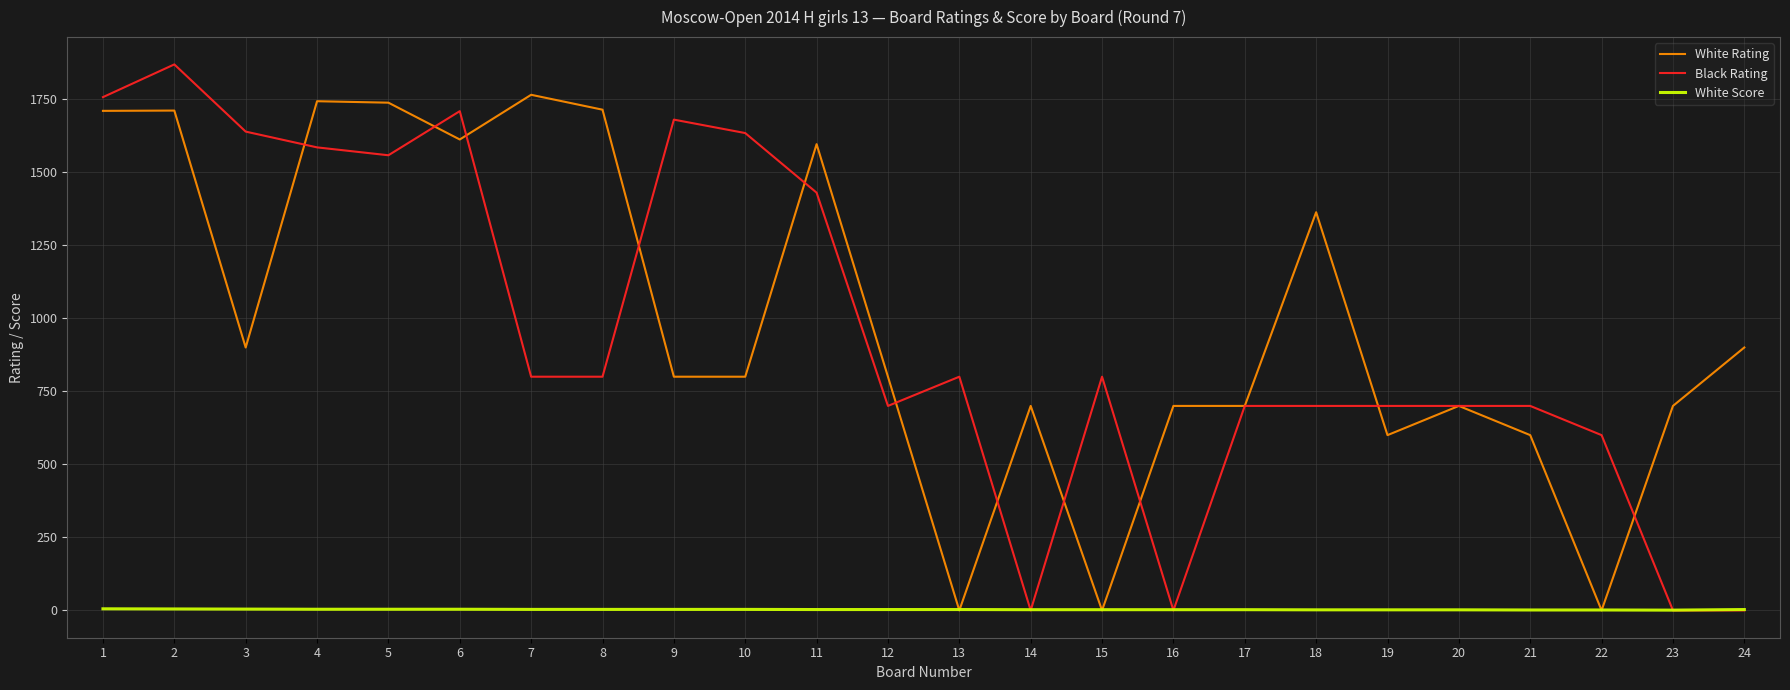

The value of White Rating at 14 is 446.6. True or false?

False